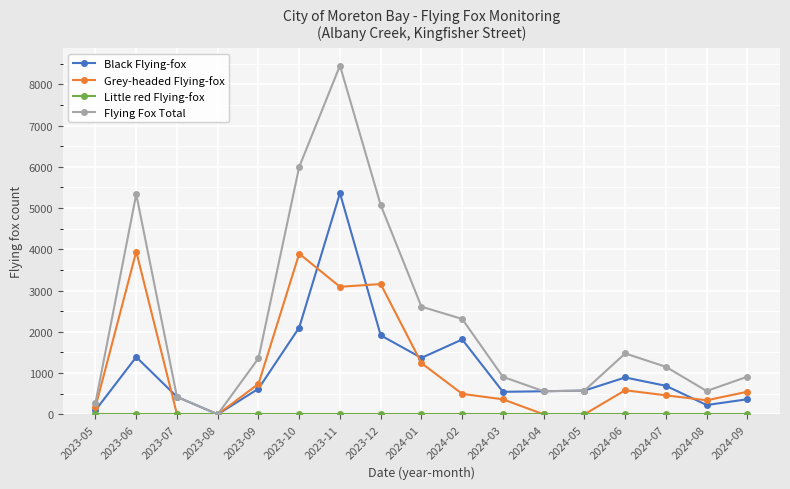

What is the difference between the Flying Fox Total values at 2024-02 and 2023-11?

6143